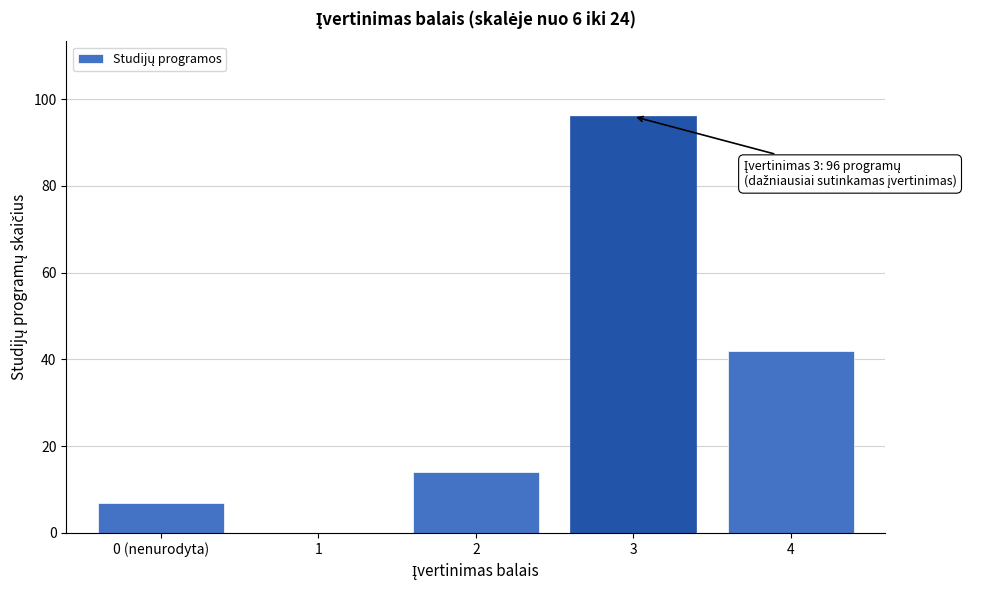

Reading left to right, what are all the values shown in this chart?

0 (nenurodyta)=7	1=0	2=14	3=96	4=42